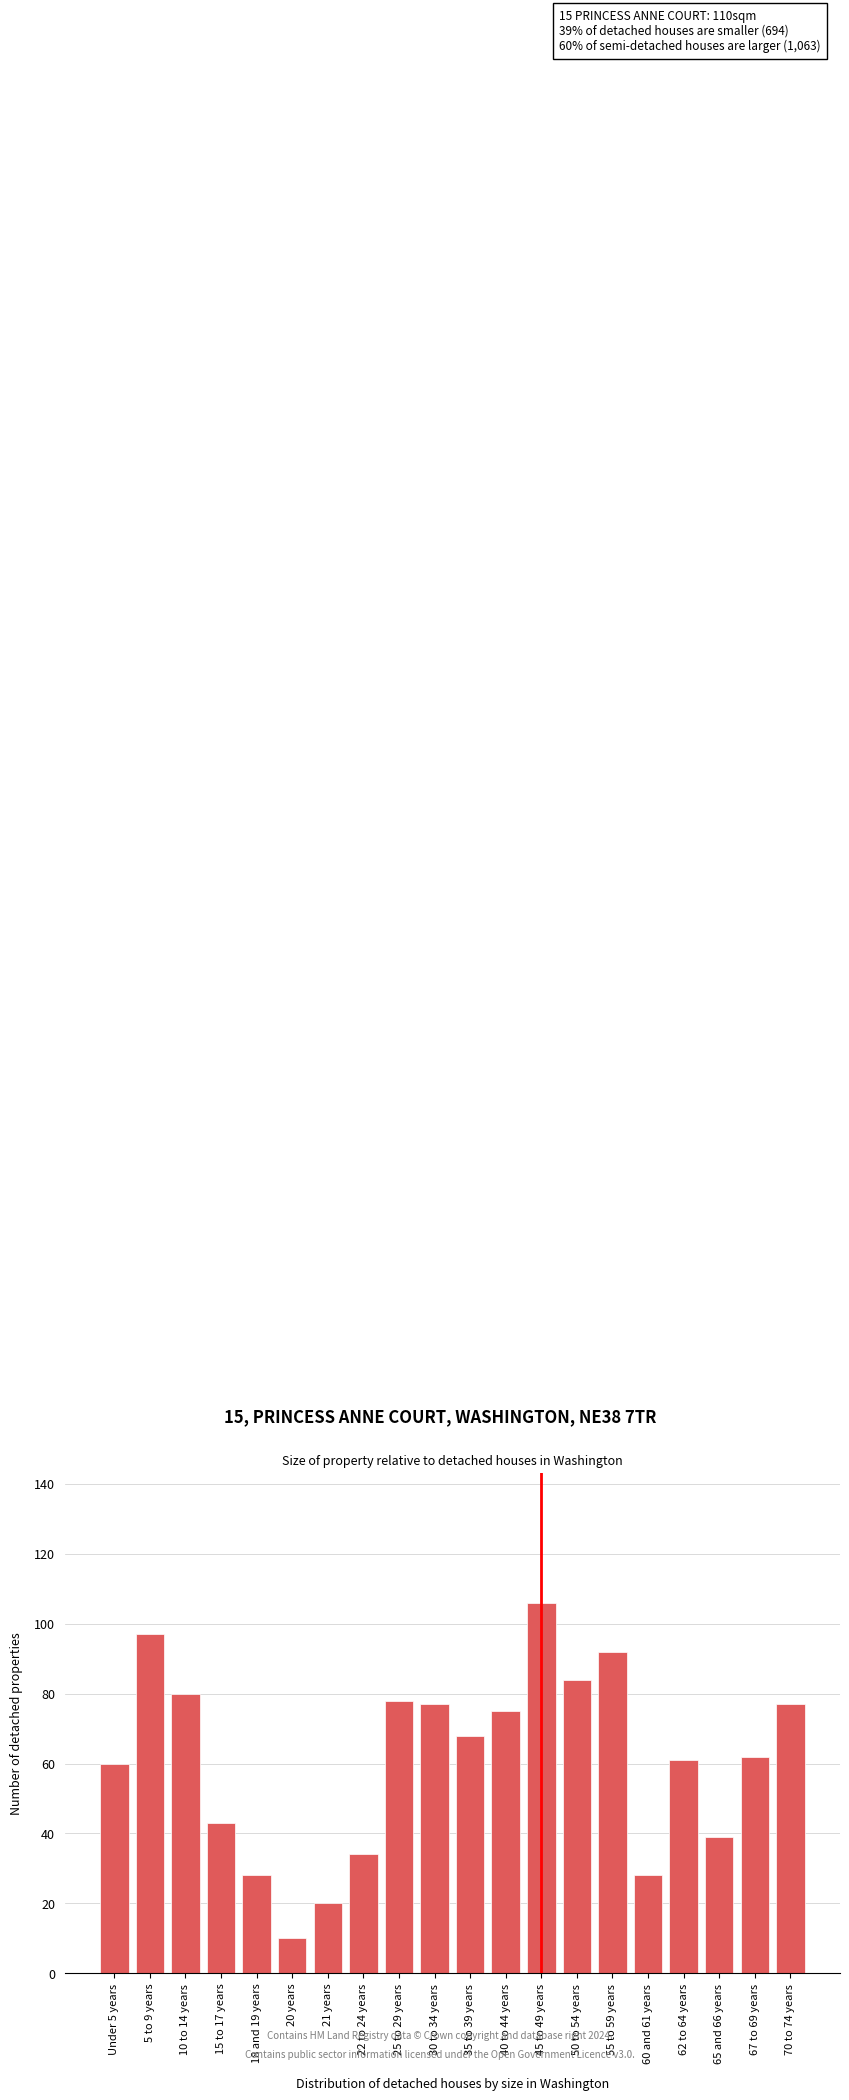

Reading right to left, extract all data points from this chart.

77	62	39	61	28	92	84	106	75	68	77	78	34	20	10	28	43	80	97	60